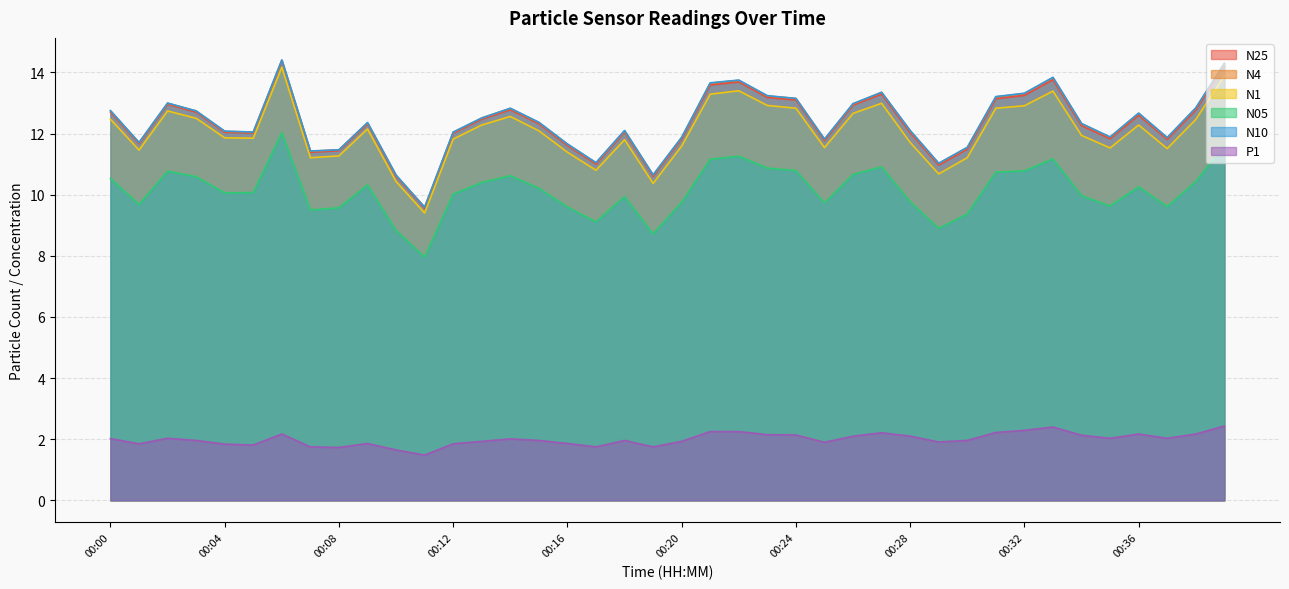

Does the chart display data point markers on the line(s)?

No